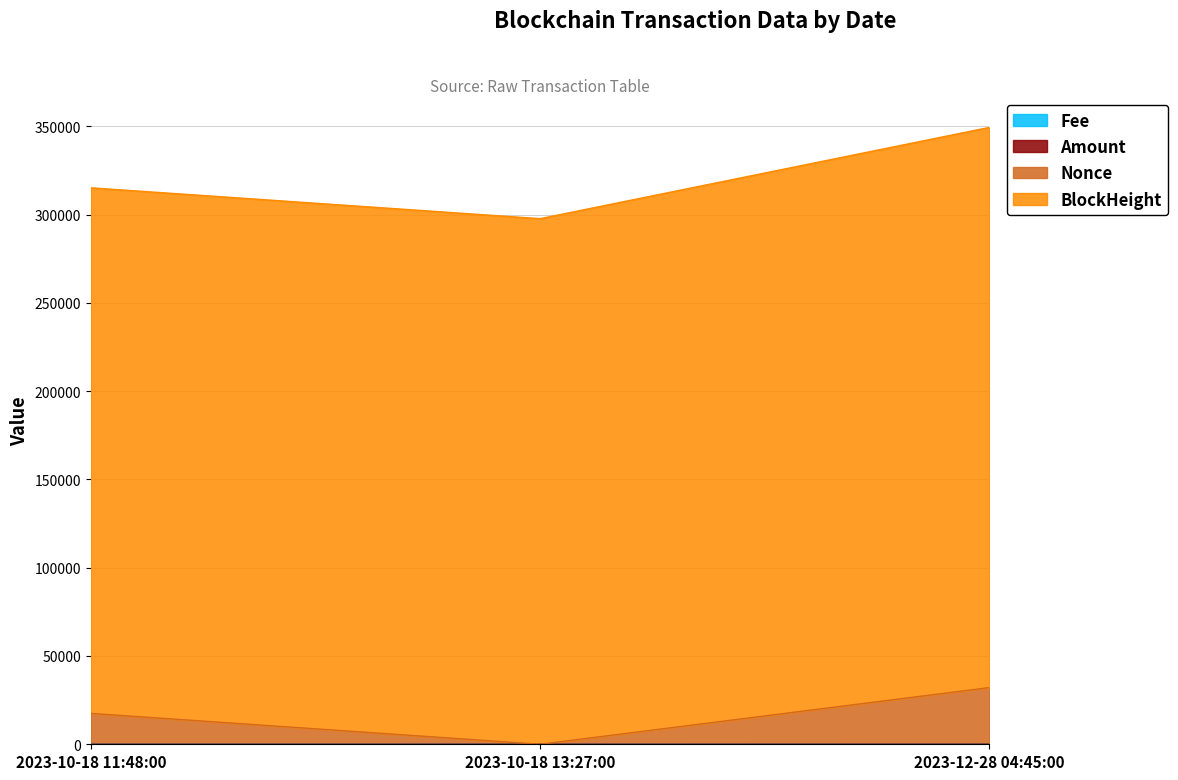

The value of Fee at 2023-10-18 13:27:00 is 0.0. True or false?

False